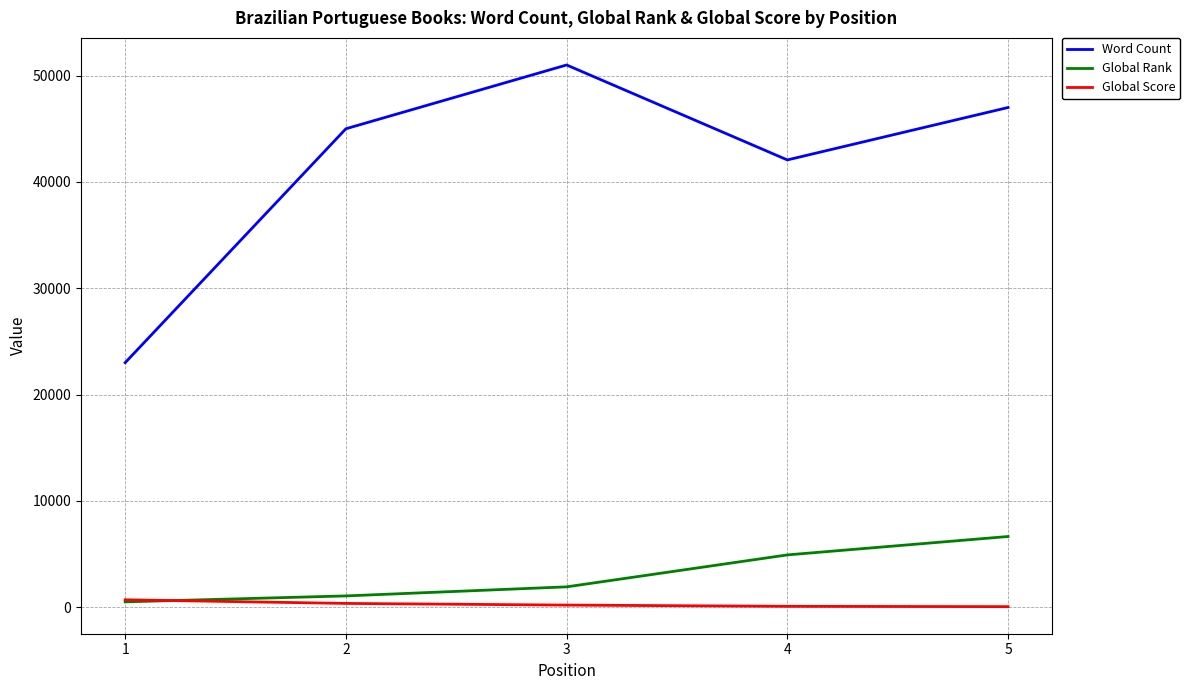

What is the maximum value for Global Rank?

6651